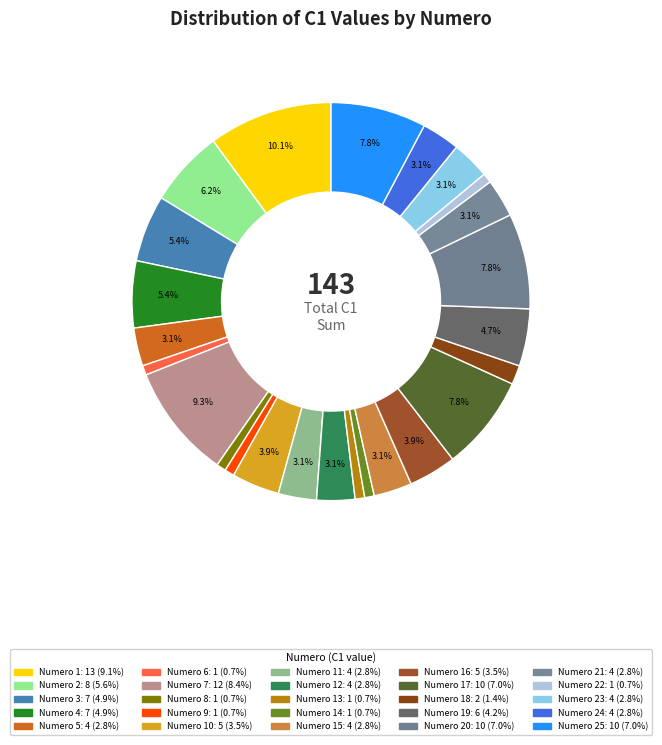

How many slices are in this pie chart?

25